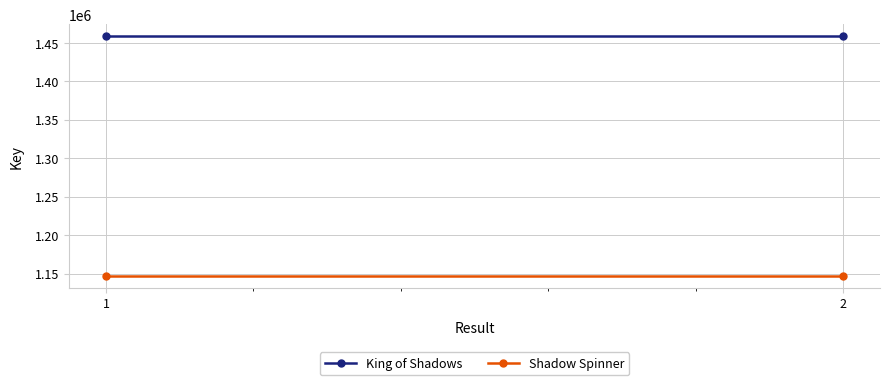

What is the total value across all series at 1?

2605335